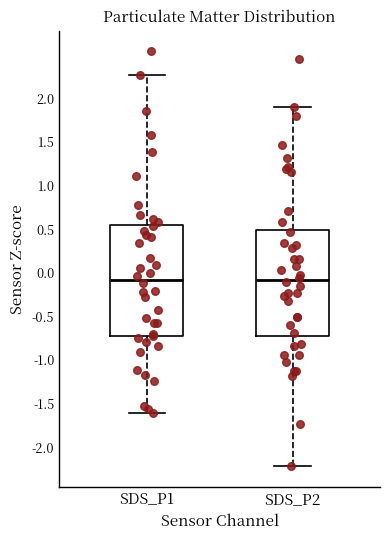

Where is the upper edge of the box for SDS_P2 on the y-axis? The values are not printed on the chart, so give them approximately, as read against the axis.

0.50